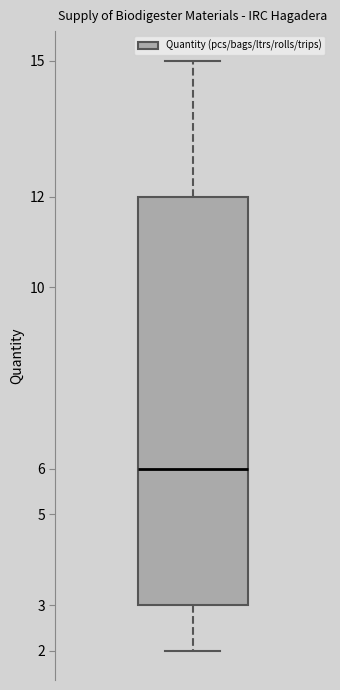

Read this box plot against the y-axis: the position of the median line, the range covered by the box, and the ends of both whiskers. The values are not printed on the chart, so give them approximately, as read against the axis.

median 6, box 3 to 12, whiskers 2 to 15